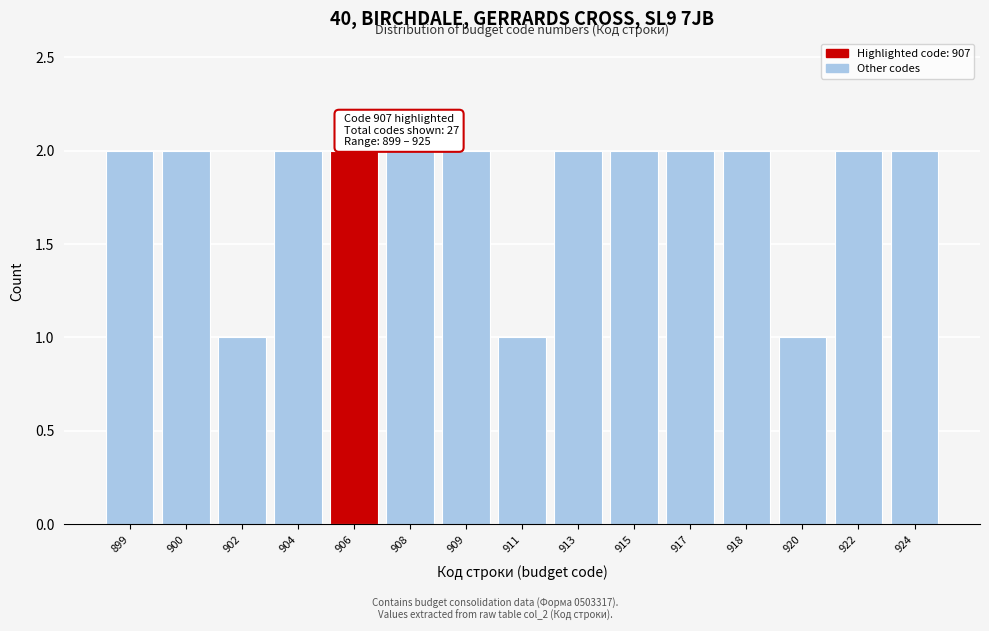

Reading left to right, extract all data points from this chart.

899=2	900=2	902=1	904=2	906=2	908=2	909=2	911=1	913=2	915=2	917=2	918=2	920=1	922=2	924=2